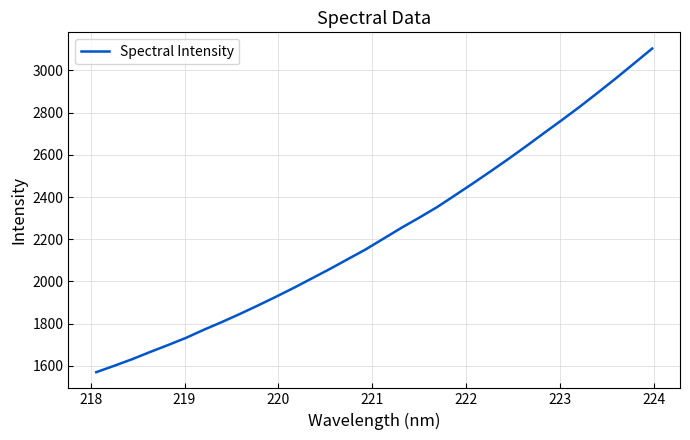

What is the sum of all values?

71473.0